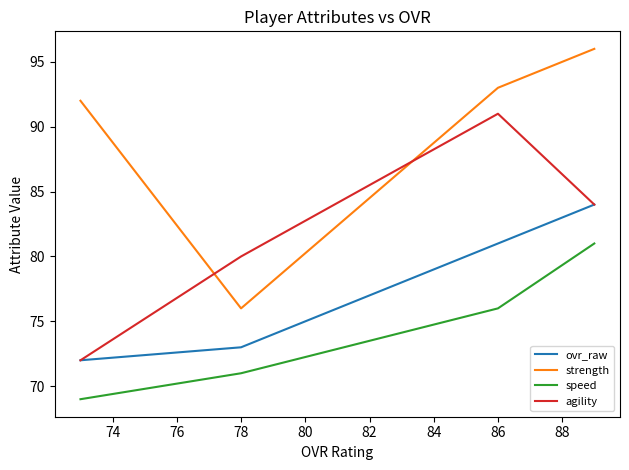

True or false: speed has more than 1 interior local peaks.

False